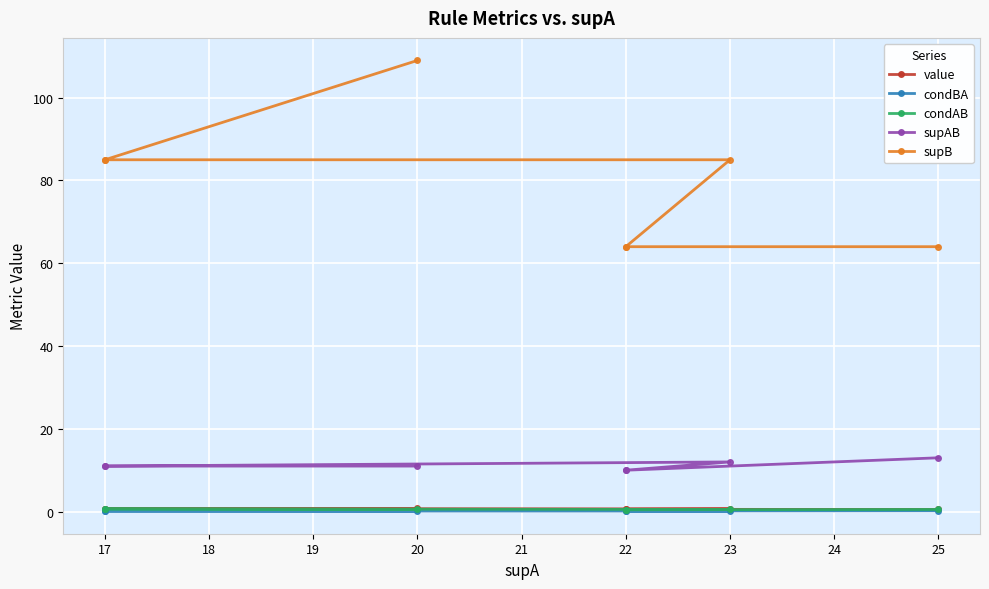

True or false: condBA and condAB intersect in this chart.

False